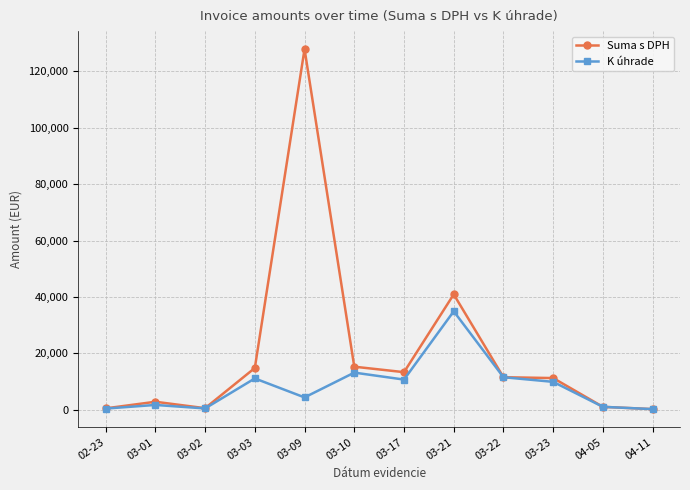

At which label does Suma s DPH reach its peak?

03-09